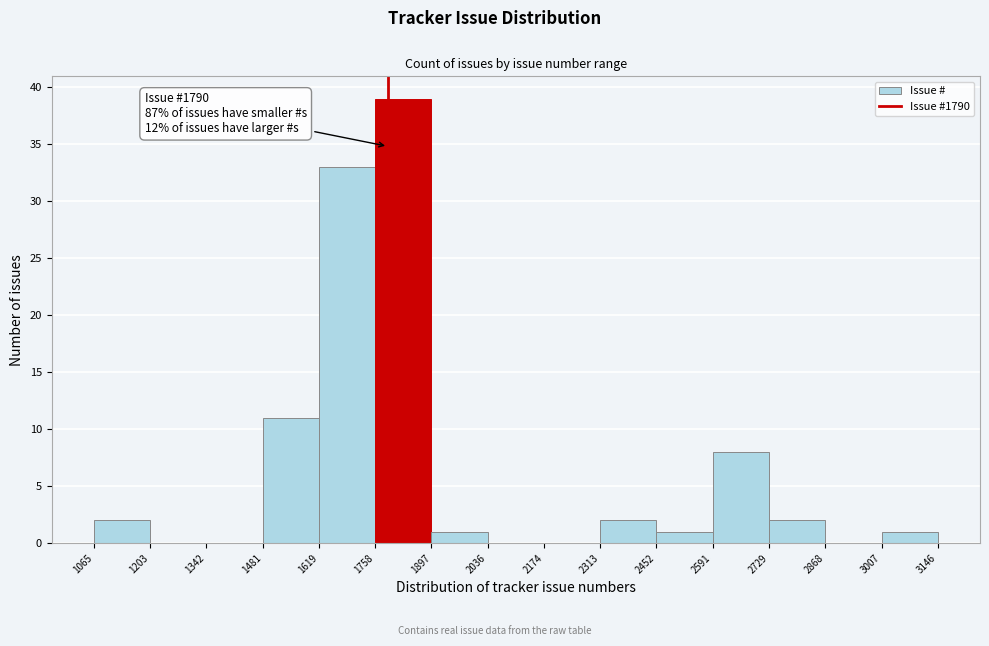

Over which range of the x-axis is the bar tallest?

1758 to 1897